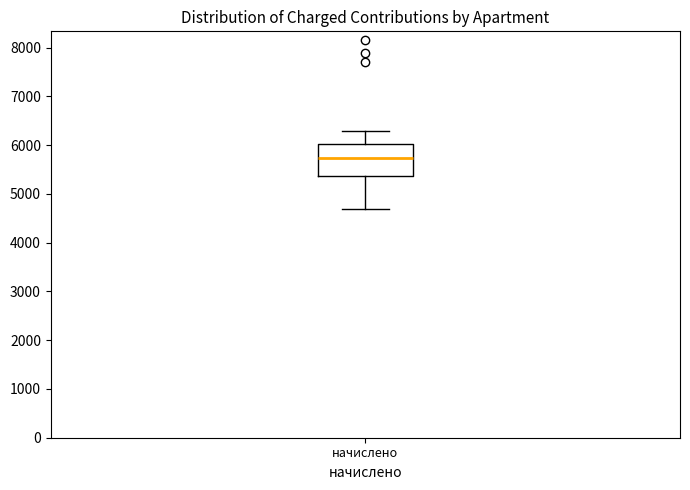

Read this box plot against the y-axis: the position of the median line, the range covered by the box, and the ends of both whiskers. The values are not printed on the chart, so give them approximately, as read against the axis.

median 5700, box 5400 to 6000, whiskers 4700 to 6300